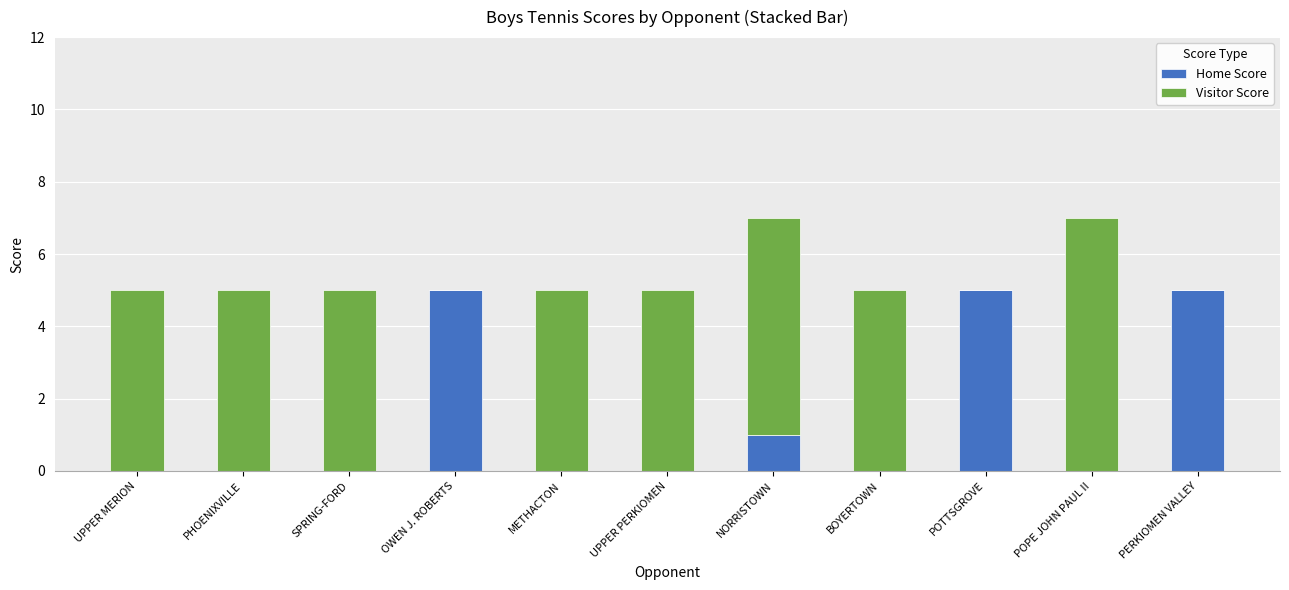

The Home Score series shows 5 at OWEN J. ROBERTS. True or false?

True